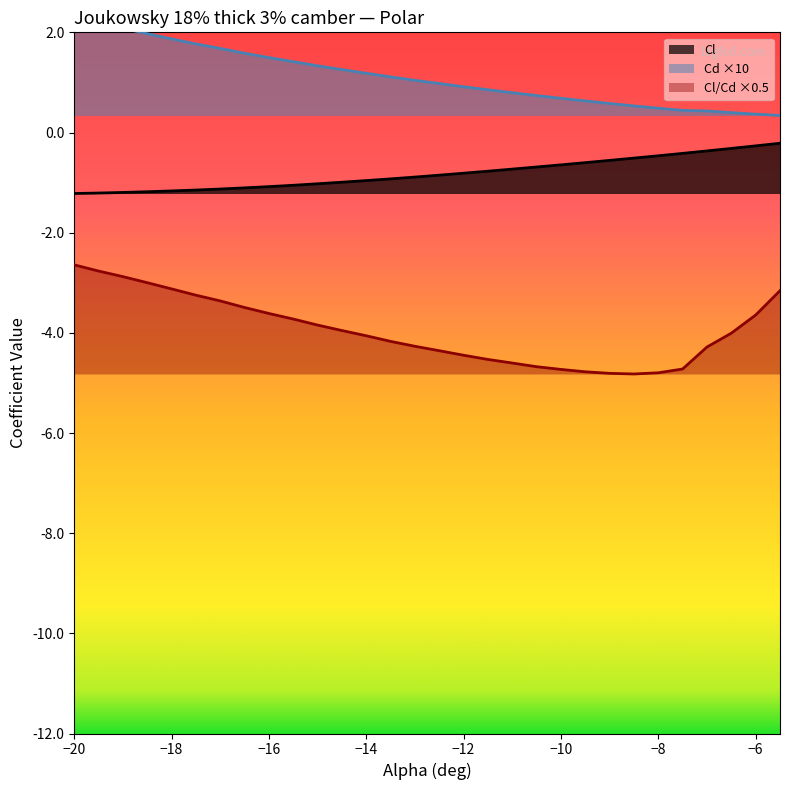

The value of Cl/Cd ×0.5 at −18 is -3.1. True or false?

True